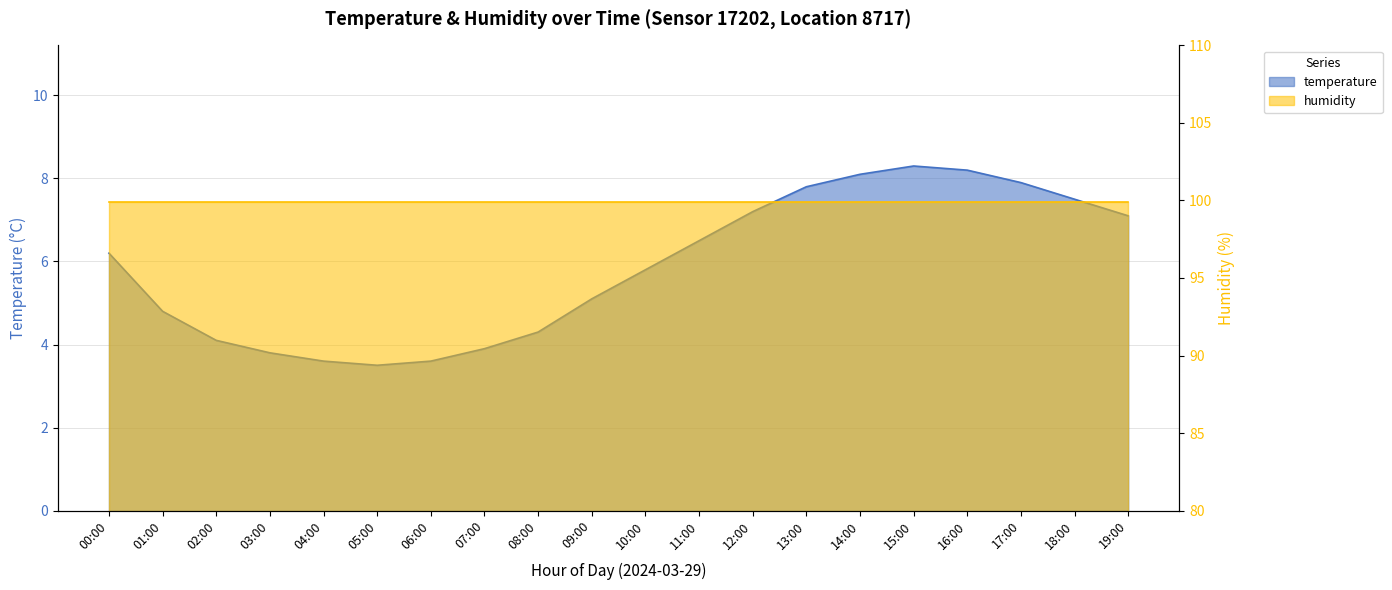

Reading left to right, what are all the values shown in this chart?

6.2	4.8	4.1	3.8	3.6	3.5	3.6	3.9	4.3	5.1	5.8	6.5	7.2	7.8	8.1	8.3	8.2	7.9	7.5	7.1